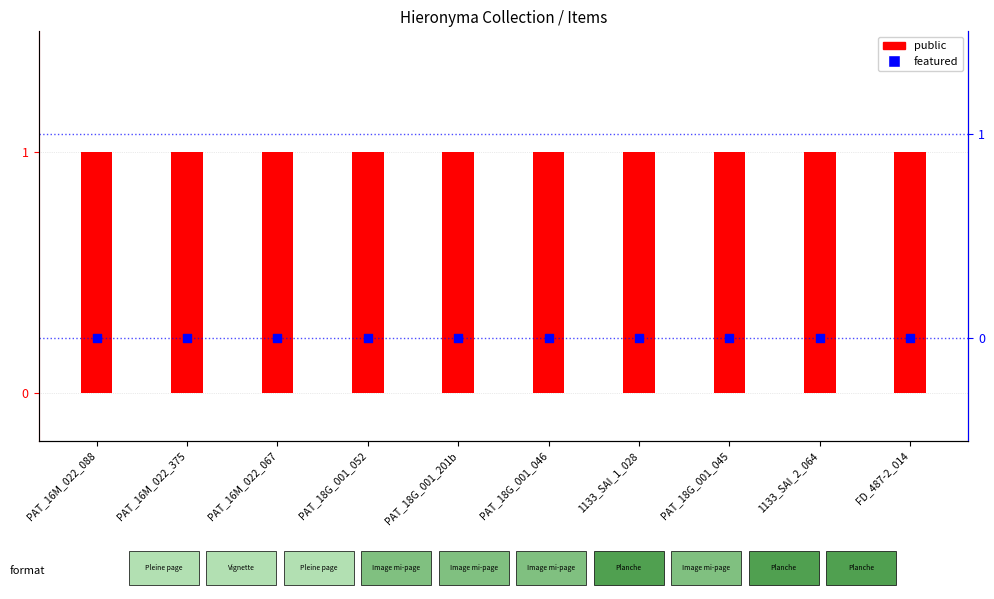

At which category is the sum across all series the highest?

PAT_16M_022_088